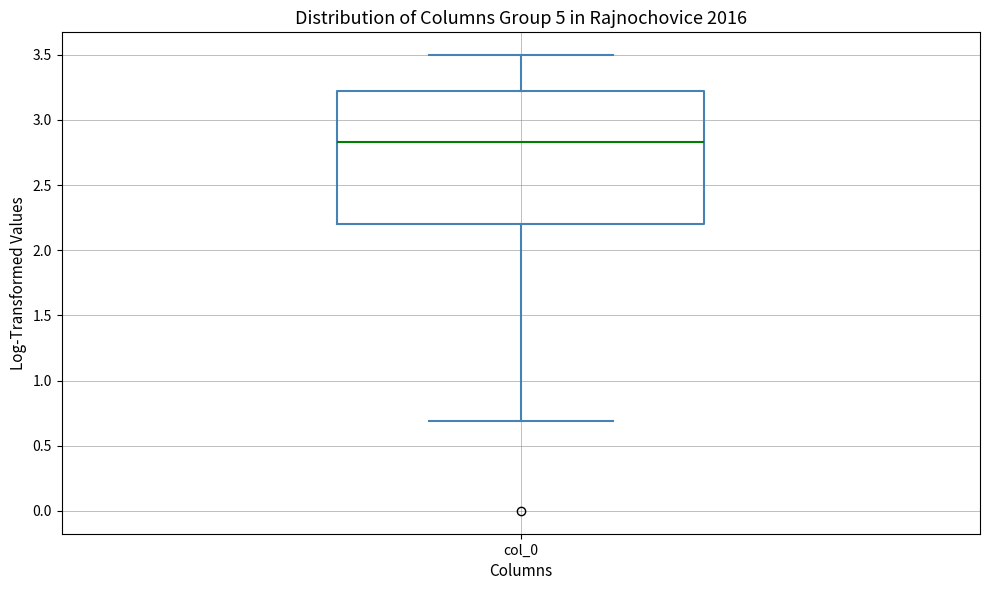

Read this box plot against the y-axis: the position of the median line, the range covered by the box, and the ends of both whiskers. The values are not printed on the chart, so give them approximately, as read against the axis.

median 2.85, box 2.20 to 3.20, whiskers 0.70 to 3.50